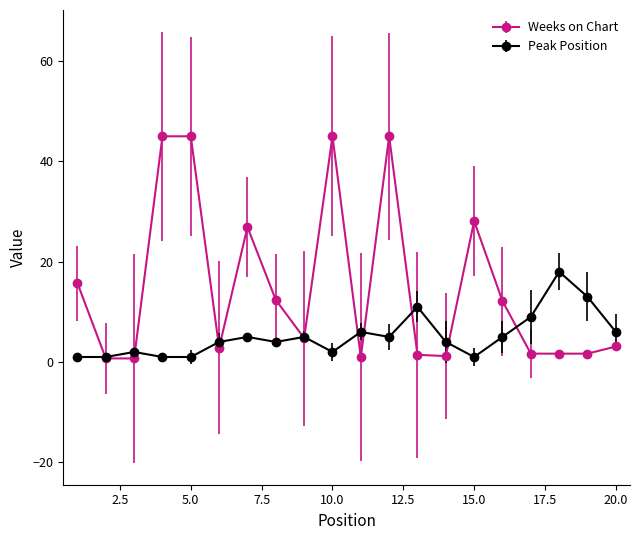

What is the maximum value shown in the chart?

45.0